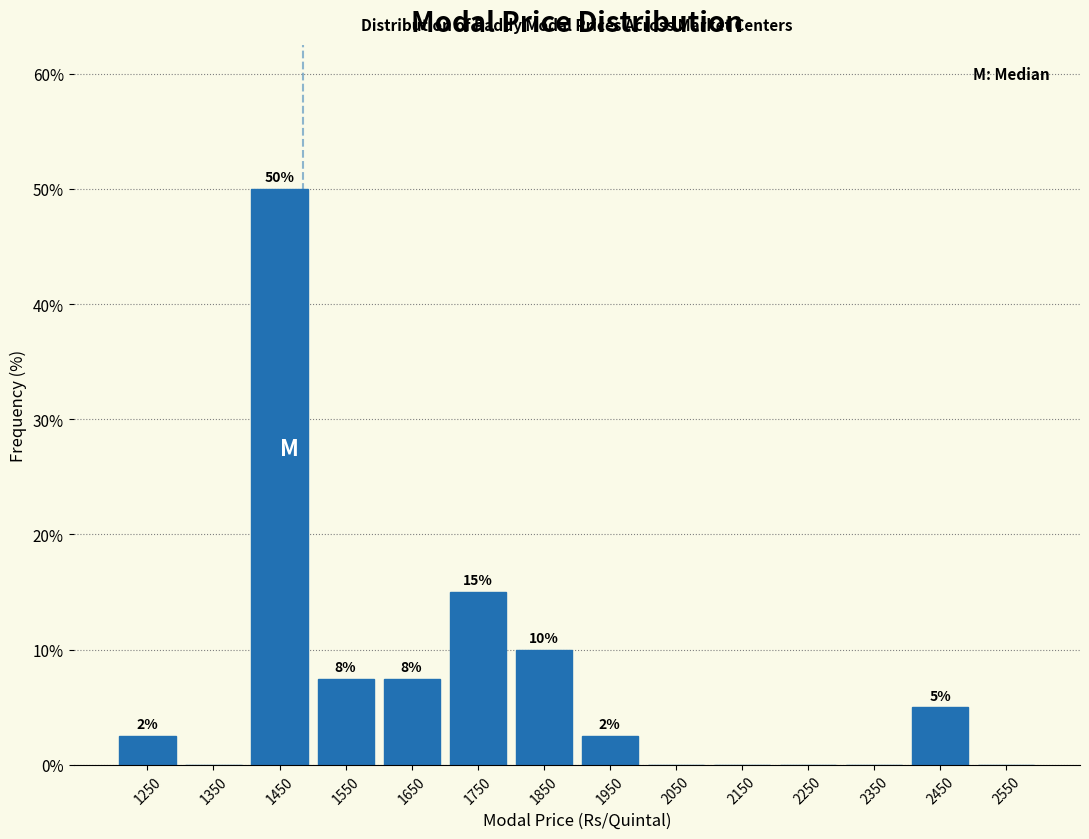

Over which range of the x-axis is the bar tallest?

1400 to 1500